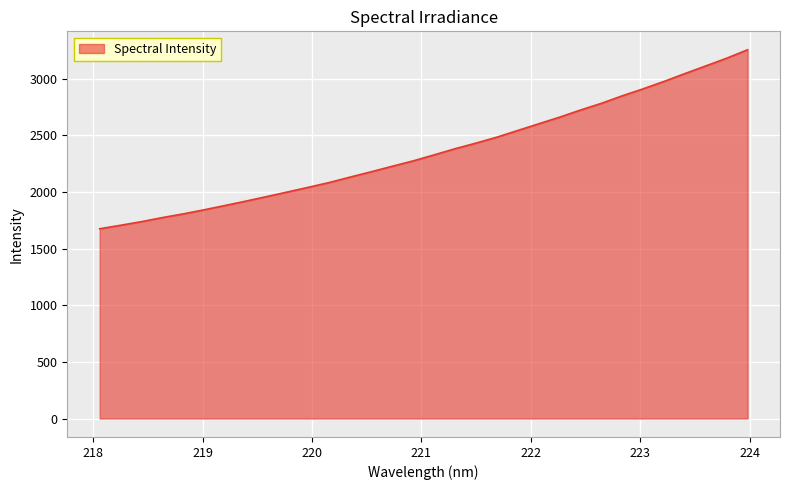

What is the smallest value displayed?

1674.5